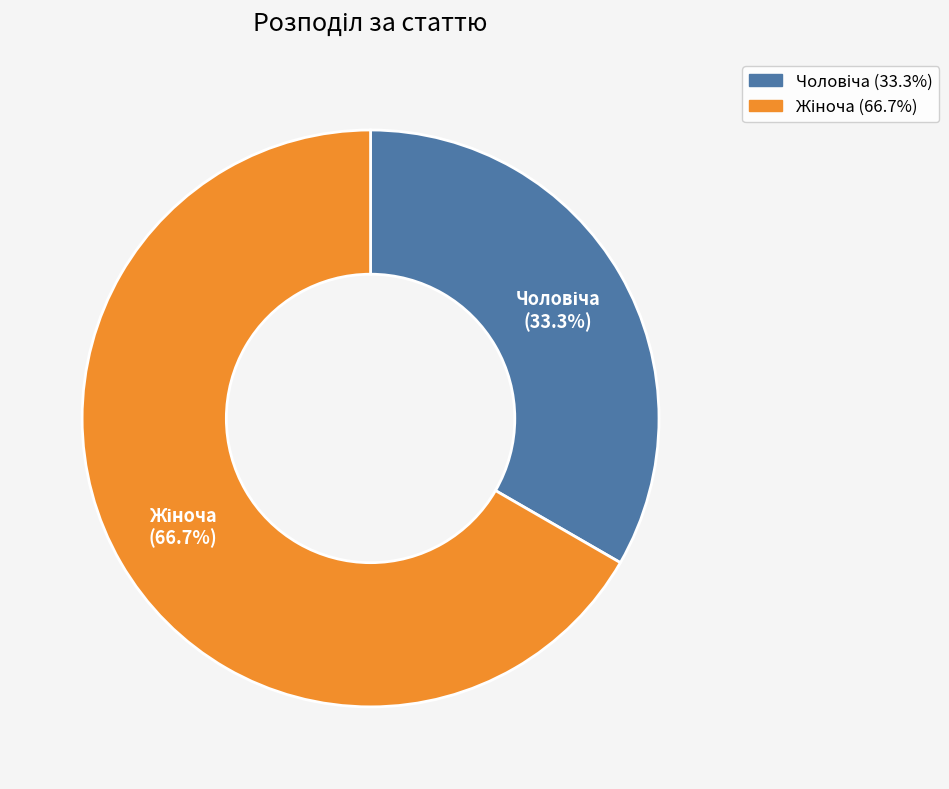

What percentage do Чоловіча and Жіноча together represent?

100.0%